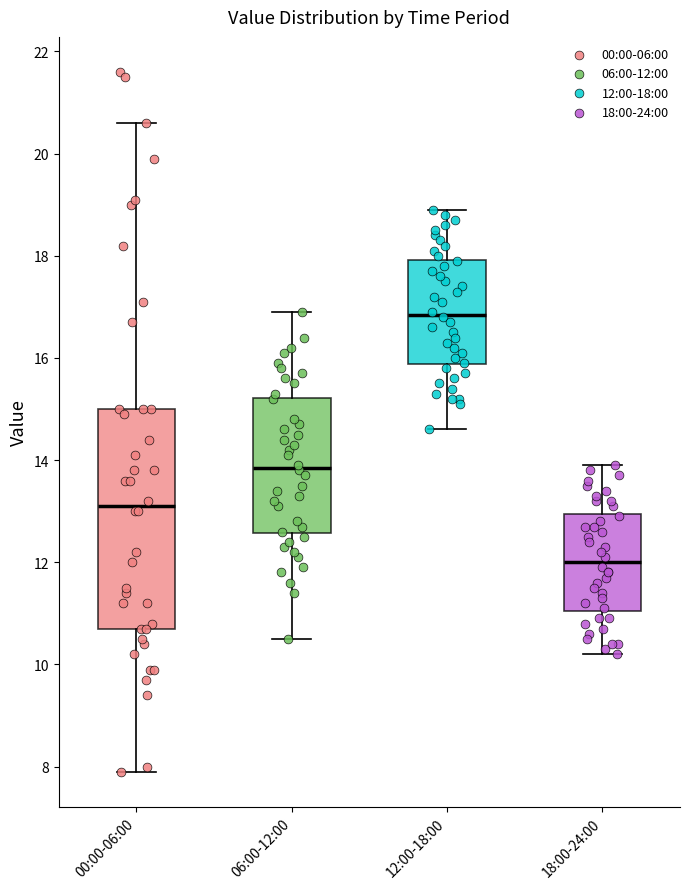

Which box has the highest median line?

12:00-18:00